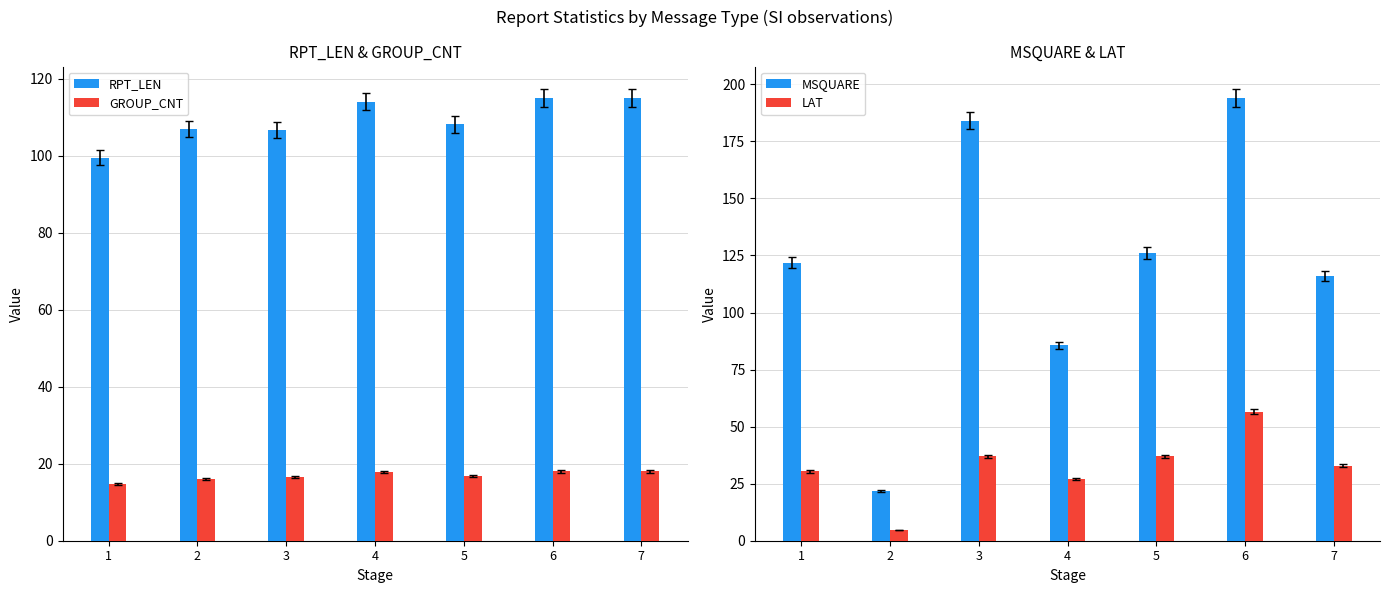

Which series has the largest total across all categories?

MSQUARE